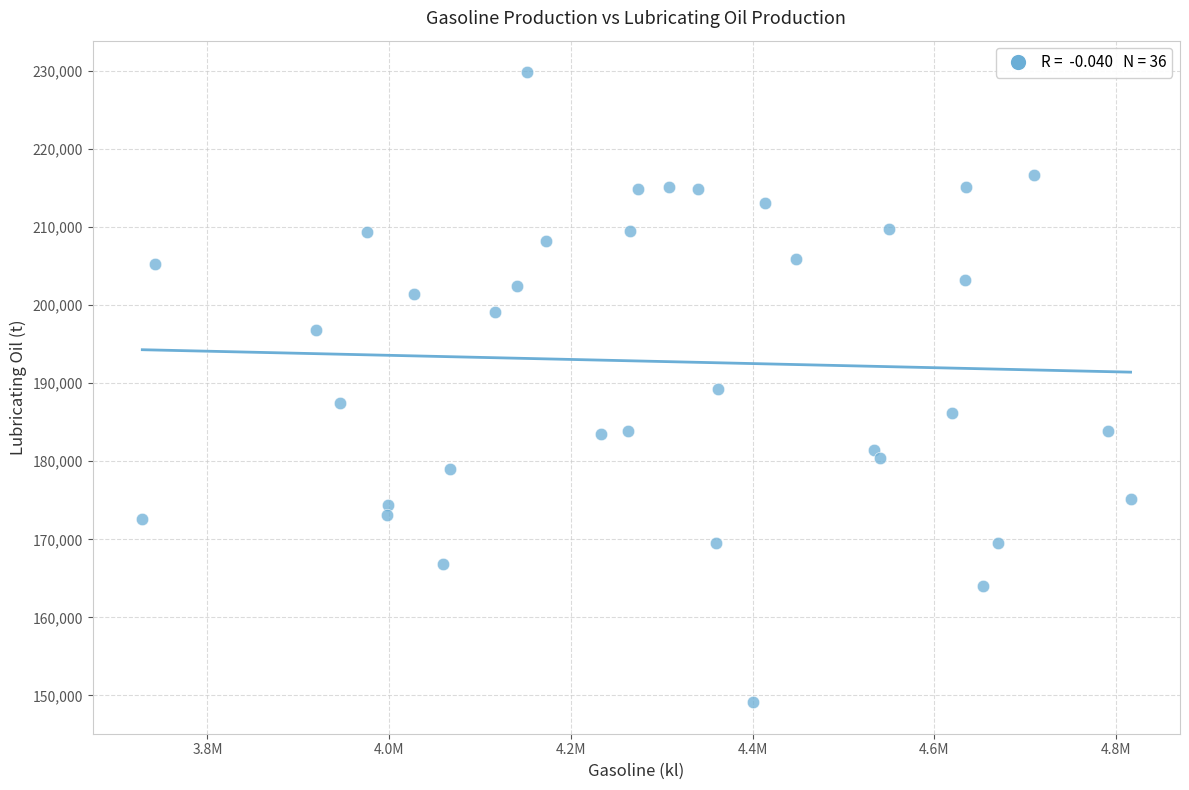

What is the range of Y values (max minus min)?

80729